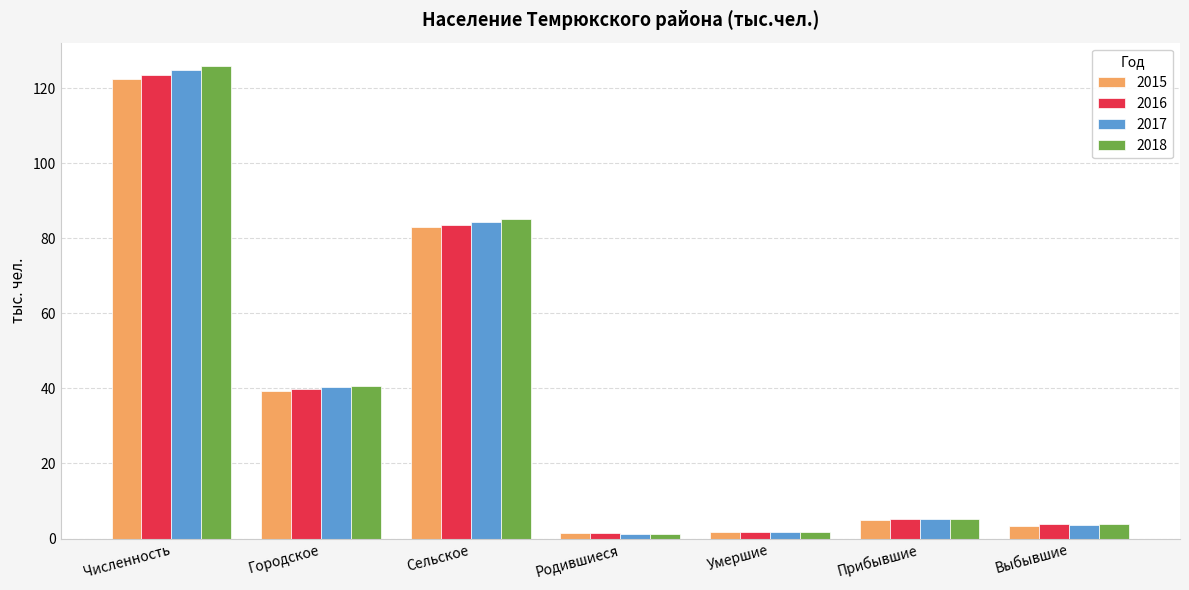

What is the approximate value of 2015 at Прибывшие?

4.9